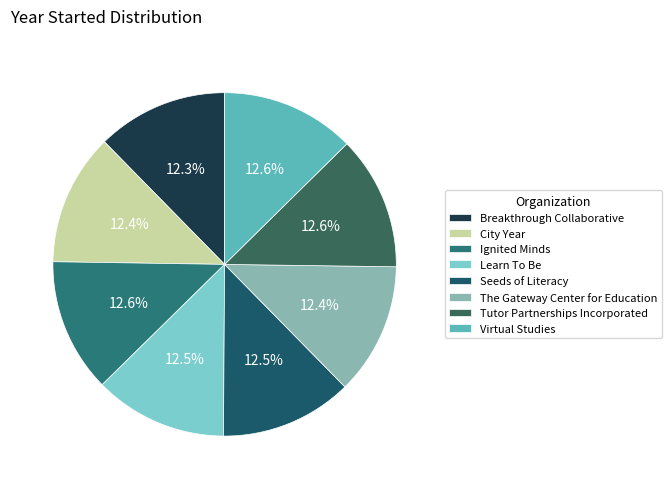

Is Tutor Partnerships Incorporated the majority of the pie?

No